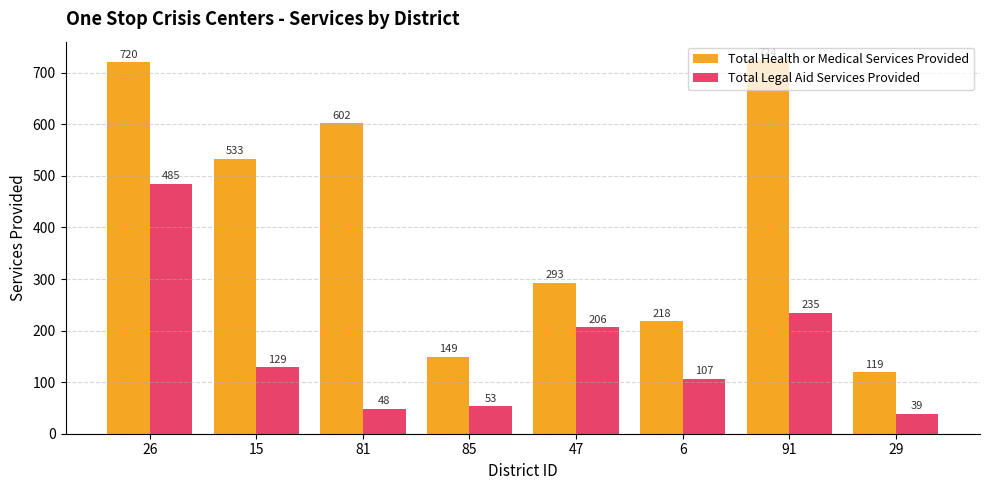

How many values in the Total Health or Medical Services Provided series are below 533?

4